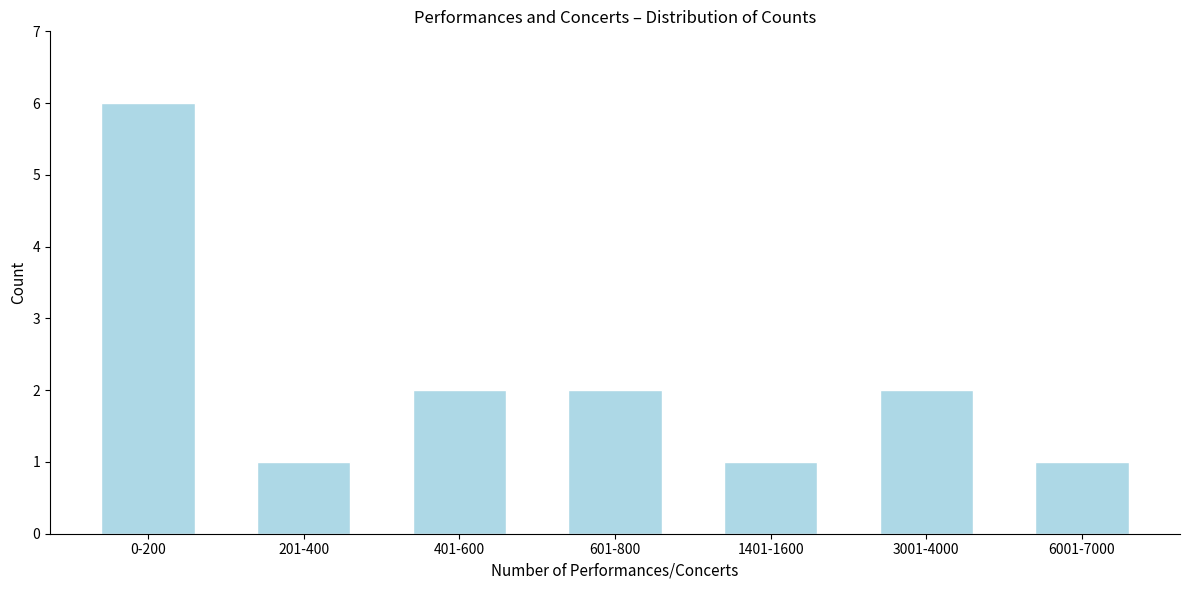

Reading left to right, extract all data points from this chart.

0-200=6	201-400=1	401-600=2	601-800=2	1401-1600=1	3001-4000=2	6001-7000=1